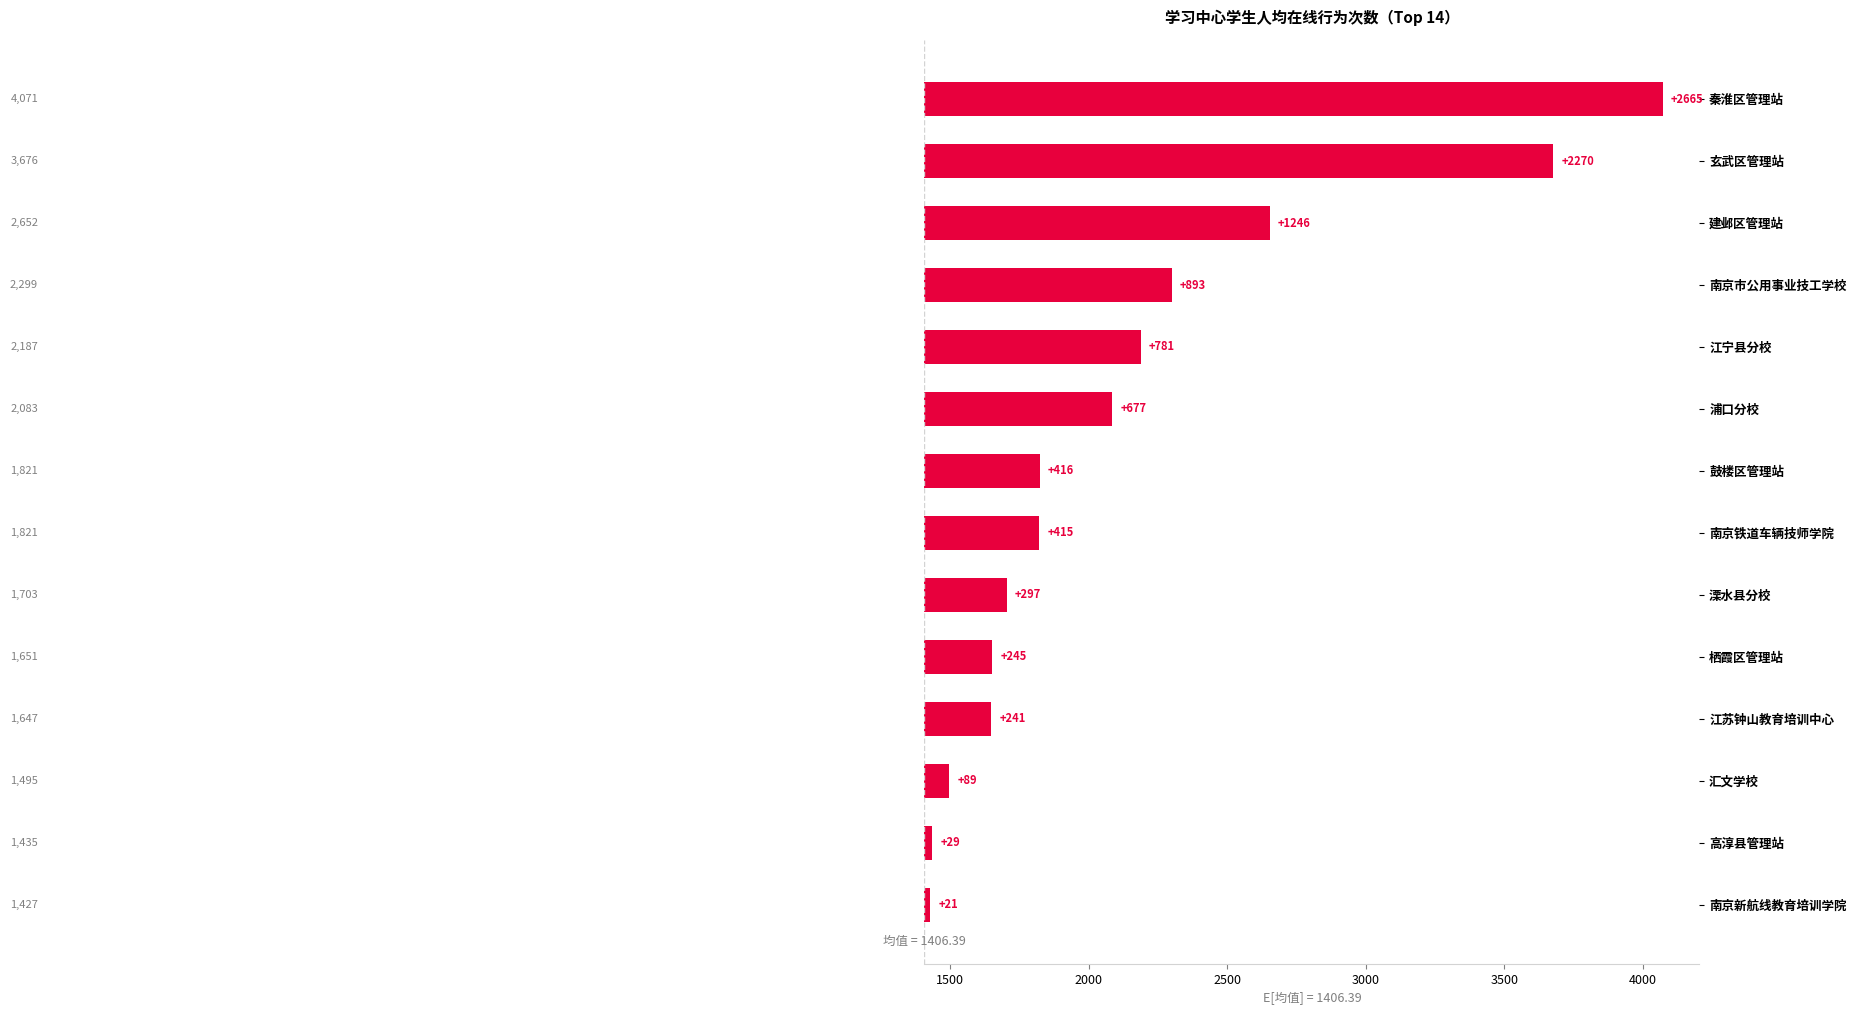

What position from the left is 栖霞区管理站?

10